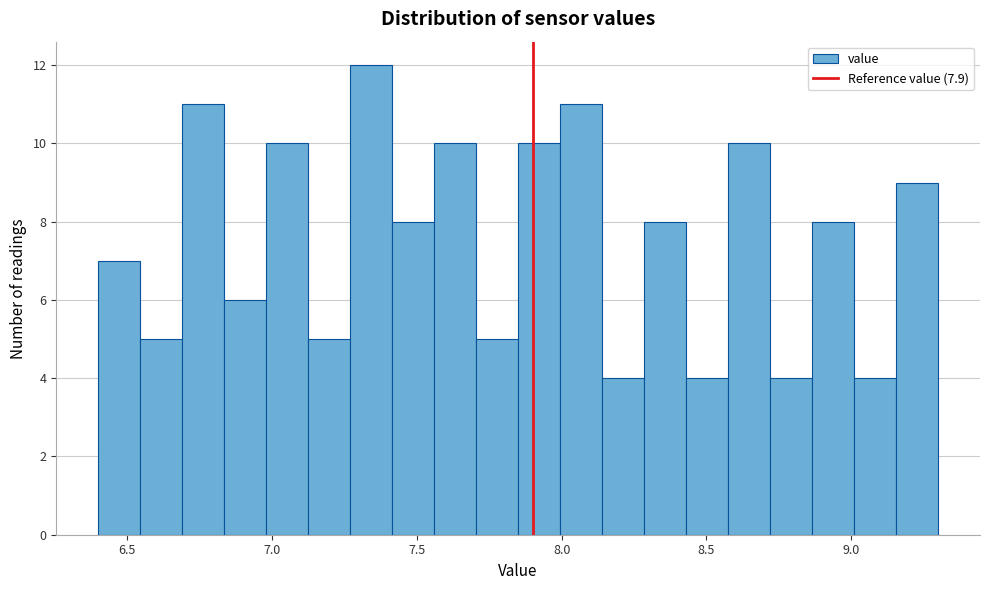

Around what value on the x-axis is the tallest bar? Give the approximate position of its centre, as read against the axis.

7.35